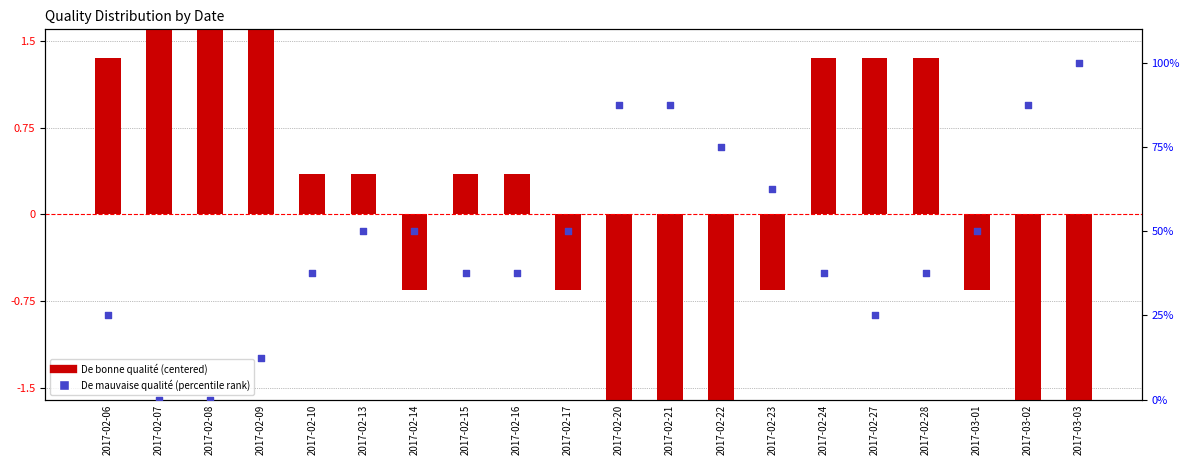

At which category is the sum across all series the highest?

2017-03-03